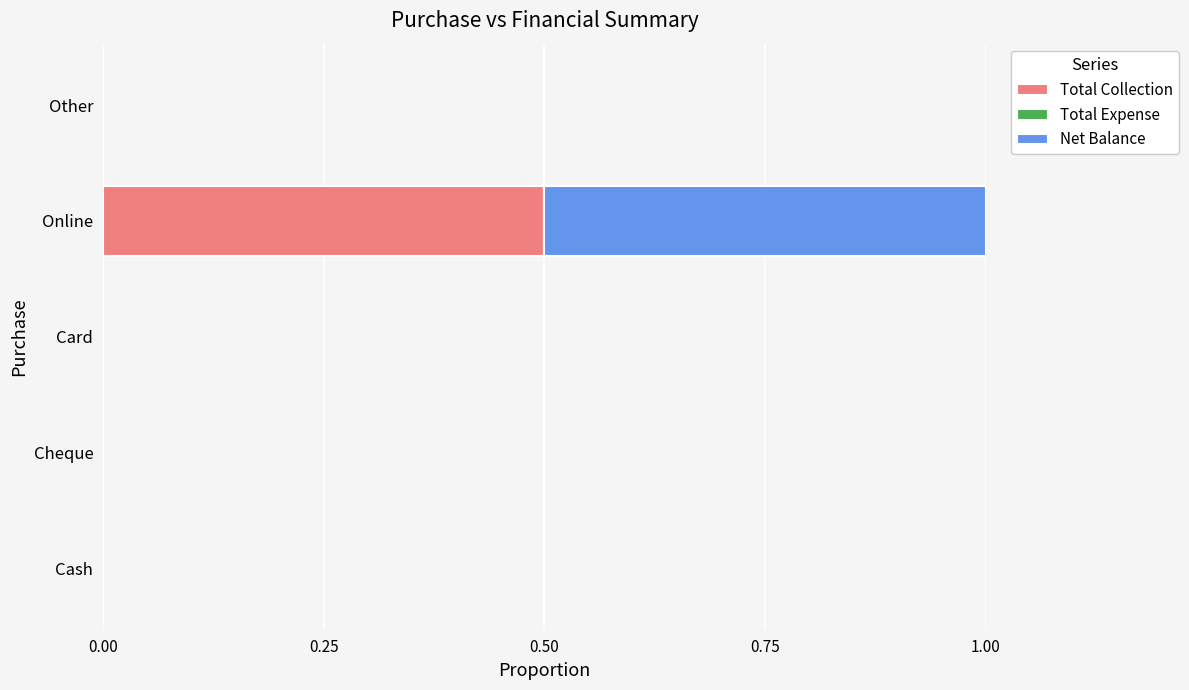

At which category is the sum across all series the highest?

Online